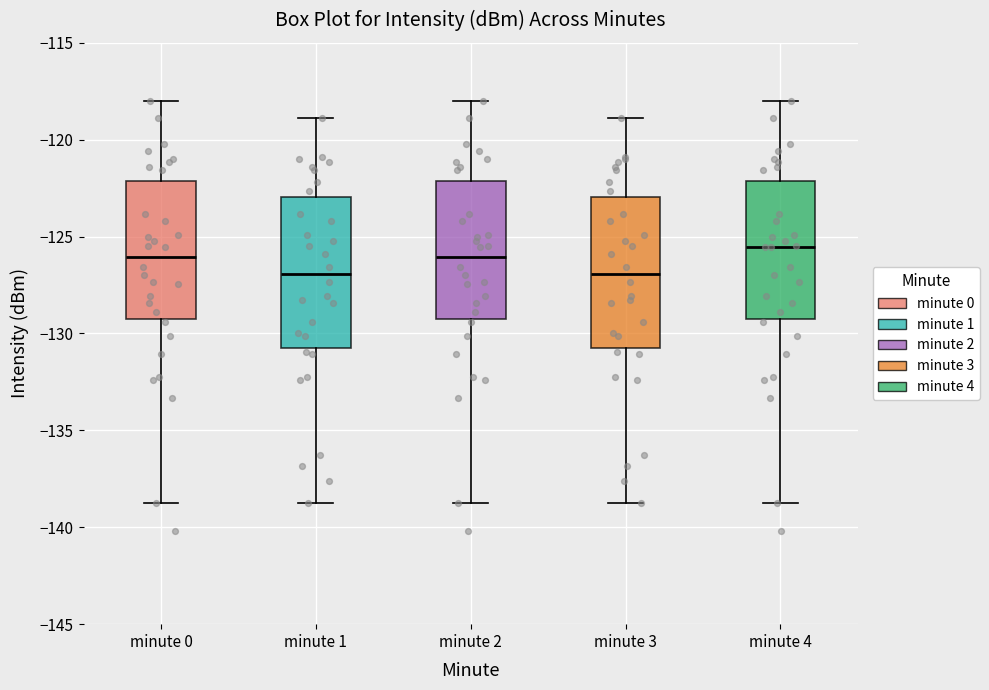

Reading left to right, read every box against the y-axis: the position of its median line, the range the box covers, and the ends of its whiskers. The values are not printed on the chart, so give them approximately, as read against the axis.

minute 0: median -126.0, box -129.5 to -122.0, whiskers -138.5 to -118.0
minute 1: median -127.0, box -130.5 to -123.0, whiskers -138.5 to -119.0
minute 2: median -126.0, box -129.5 to -122.0, whiskers -138.5 to -118.0
minute 3: median -127.0, box -130.5 to -123.0, whiskers -138.5 to -119.0
minute 4: median -125.5, box -129.5 to -122.0, whiskers -138.5 to -118.0